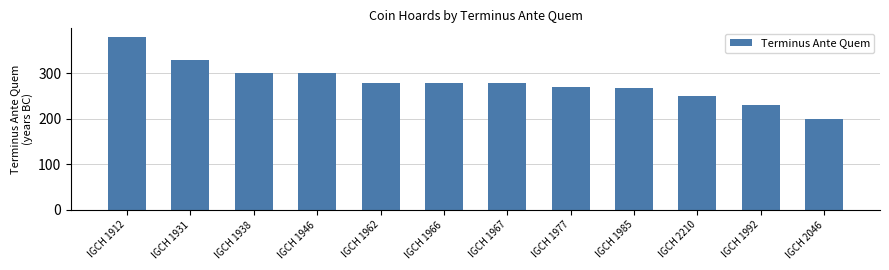

Are the bars grouped side by side (vs. stacked)?

No